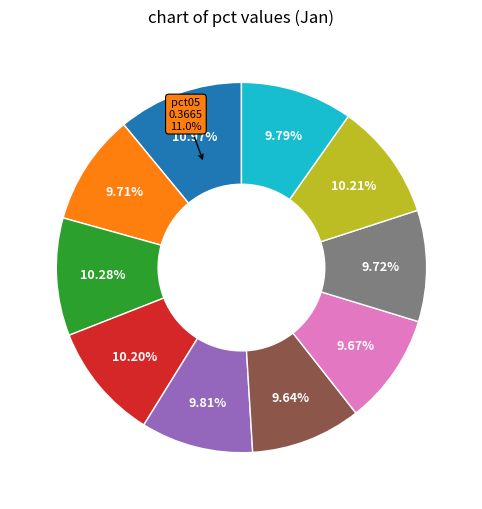

Which has a higher value, pct05 or pct15?

pct05